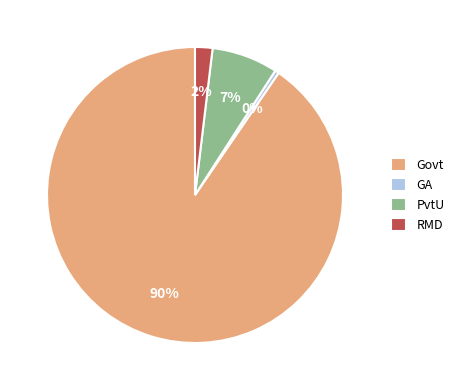

How many slices are in this pie chart?

4